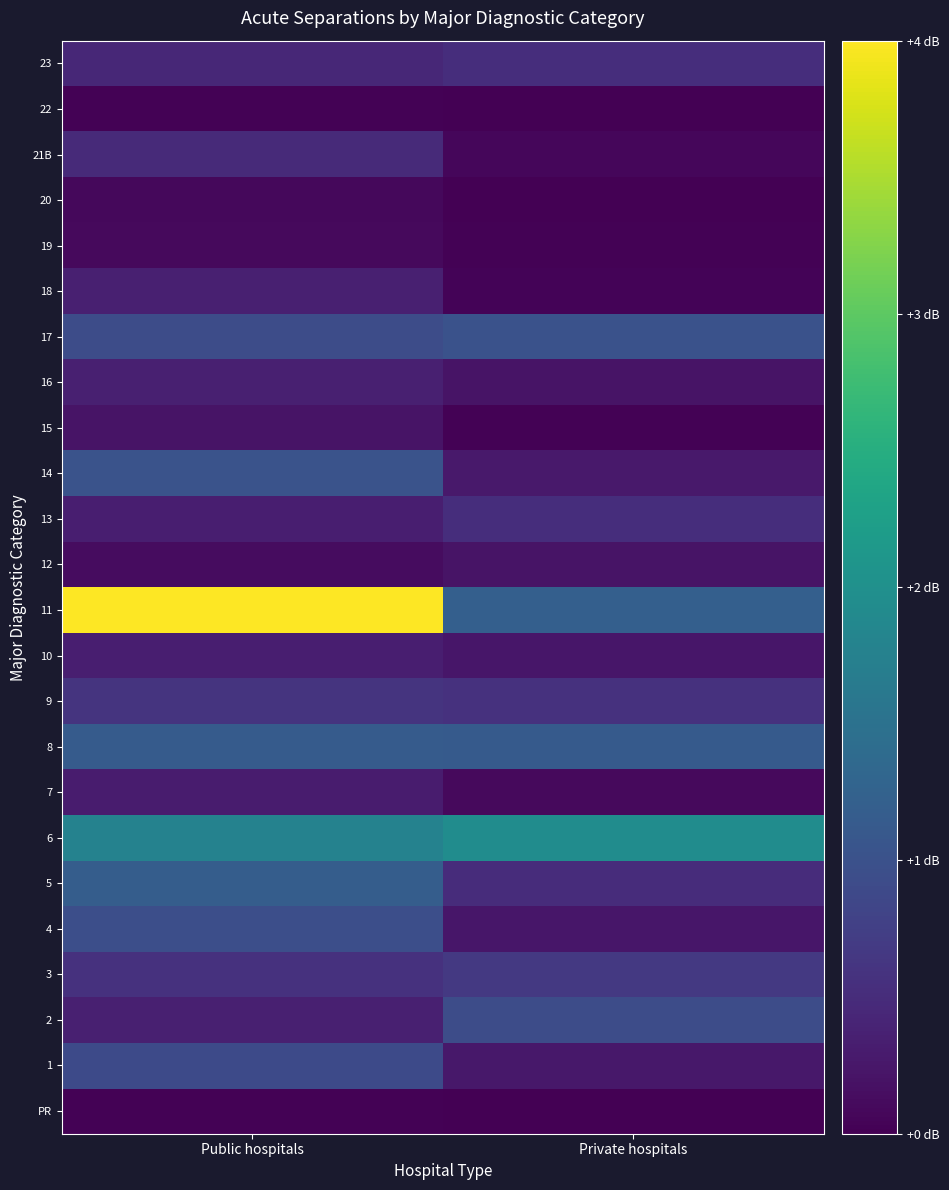

At which category is the sum across all series the highest?

Public hospitals